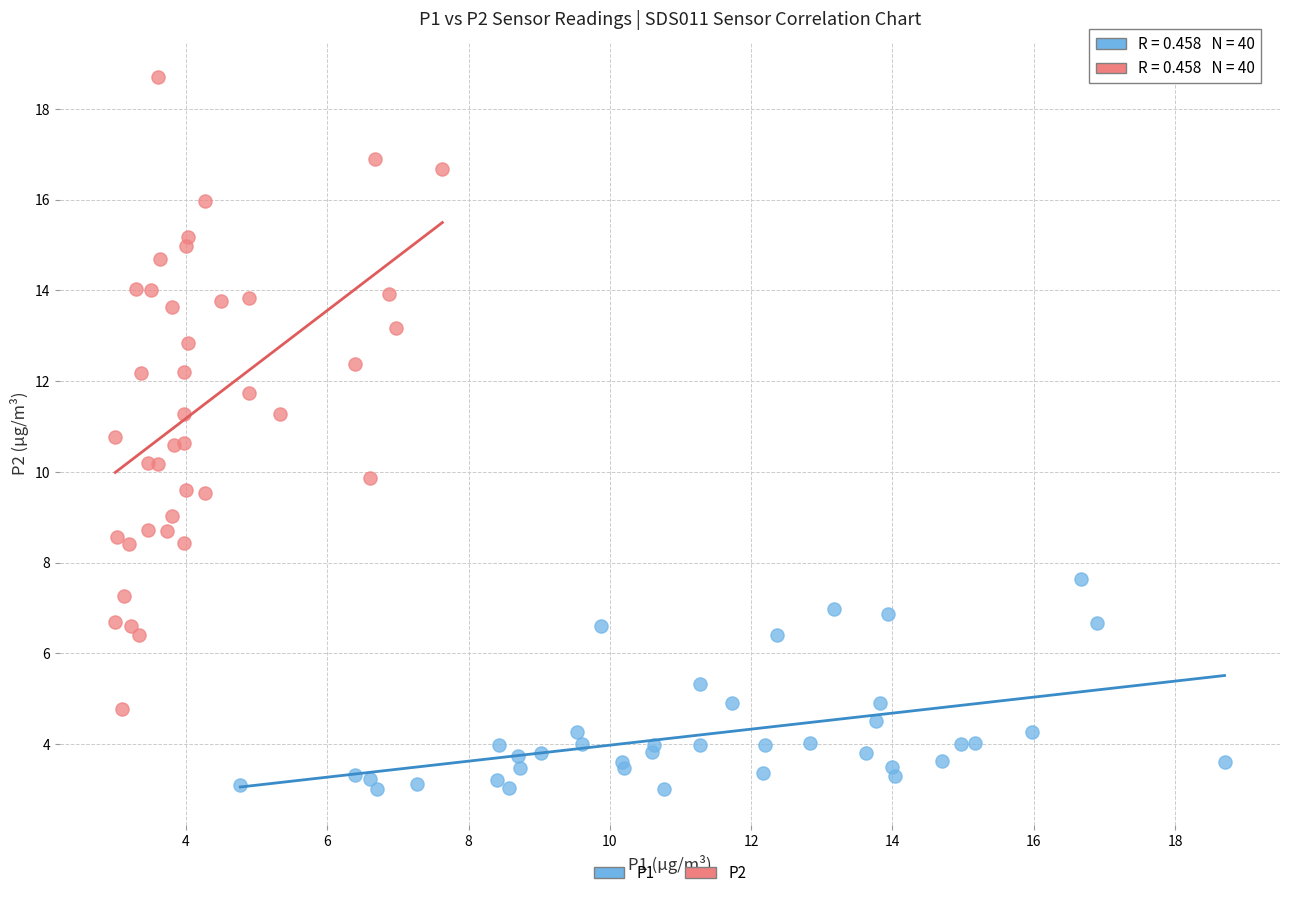

Which series reaches the minimum Y coordinate?

P1